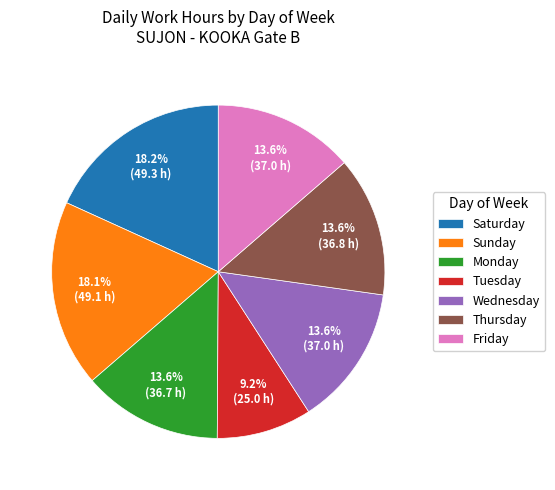

Between Wednesday and Saturday, which is larger?

Saturday